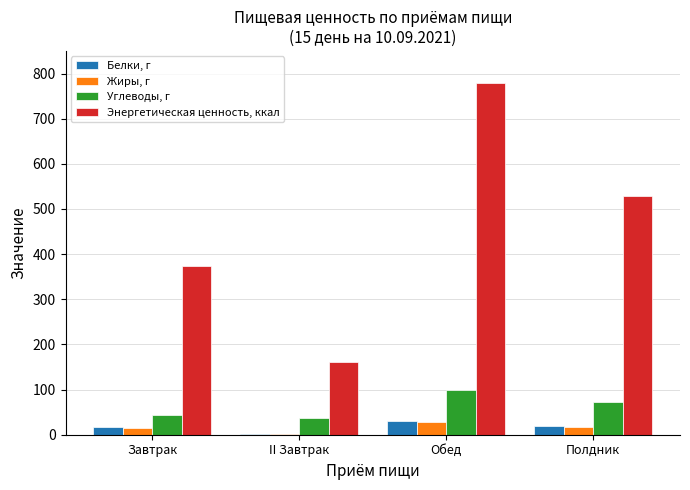

What is the sum of the Углеводы, г values at Завтрак and Обед?

141.3